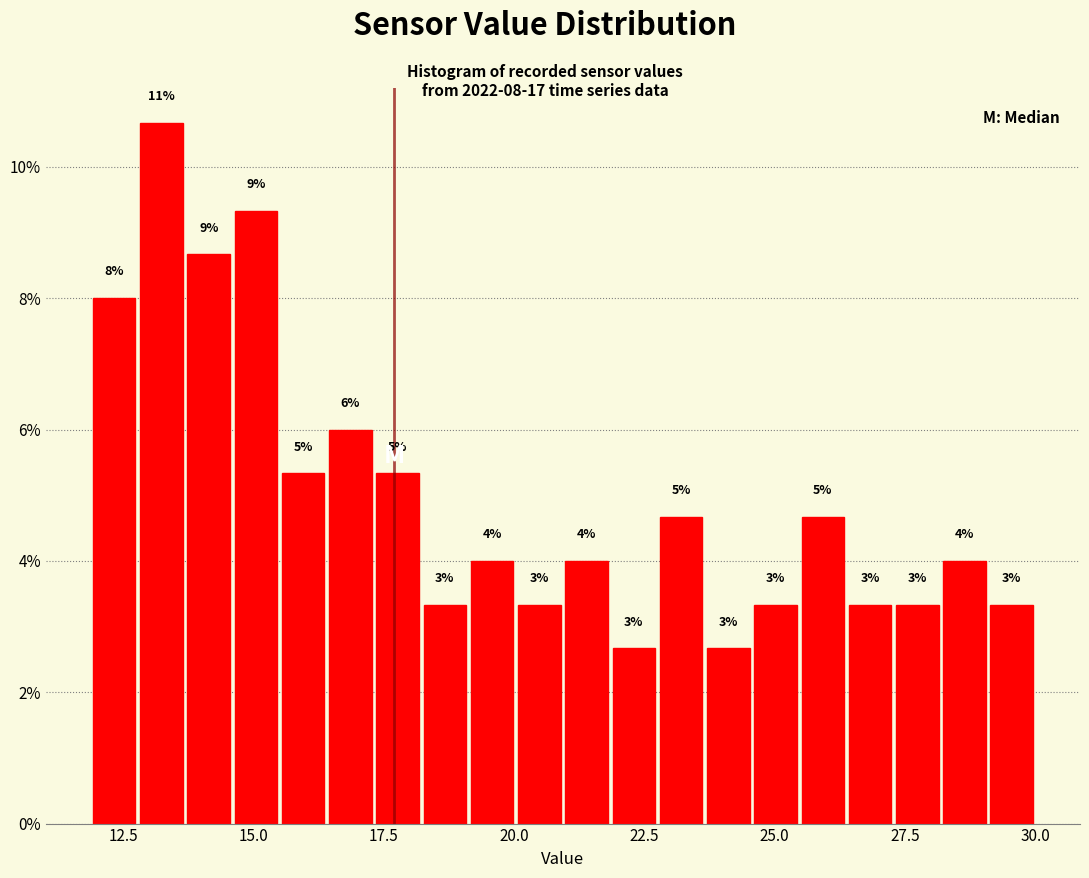

Around what value on the x-axis is the tallest bar? Give the approximate position of its centre, as read against the axis.

13.0